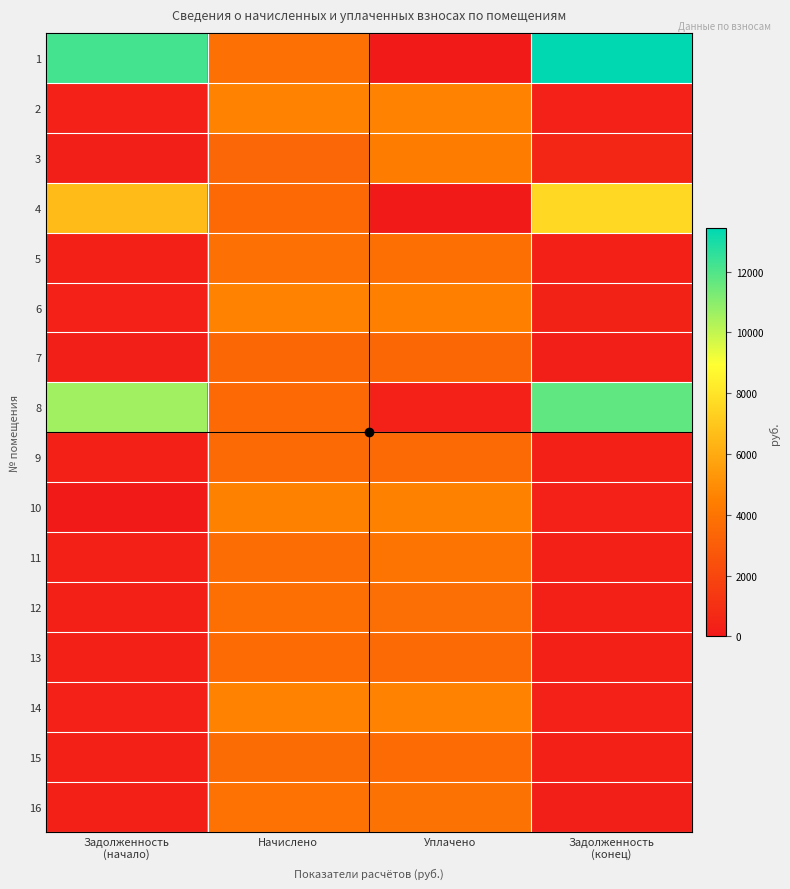

Which series has the largest total across all categories?

1